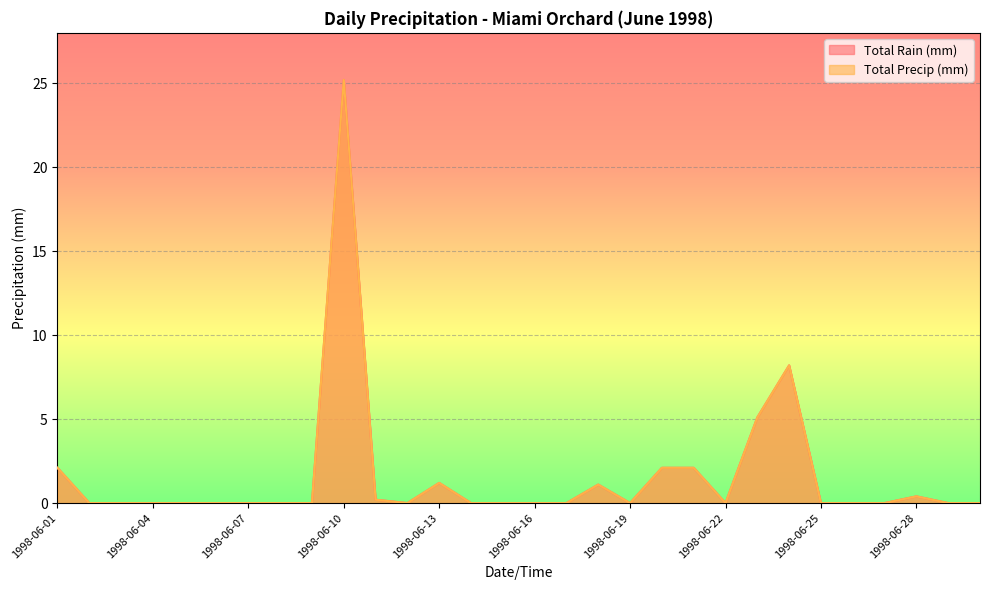

In Total Rain (mm), how many points are higher than both neighbors (excluding endpoints)?

5